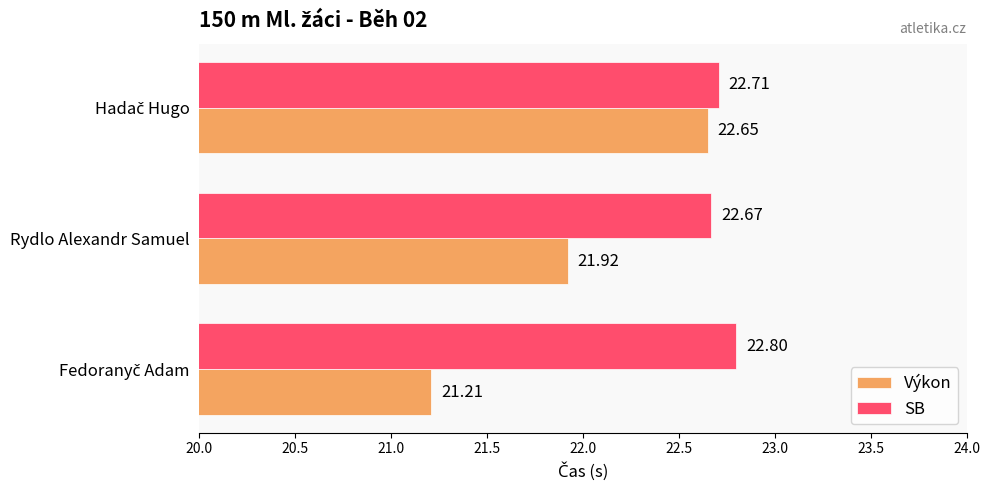

Which series has the largest range (max minus min)?

Výkon